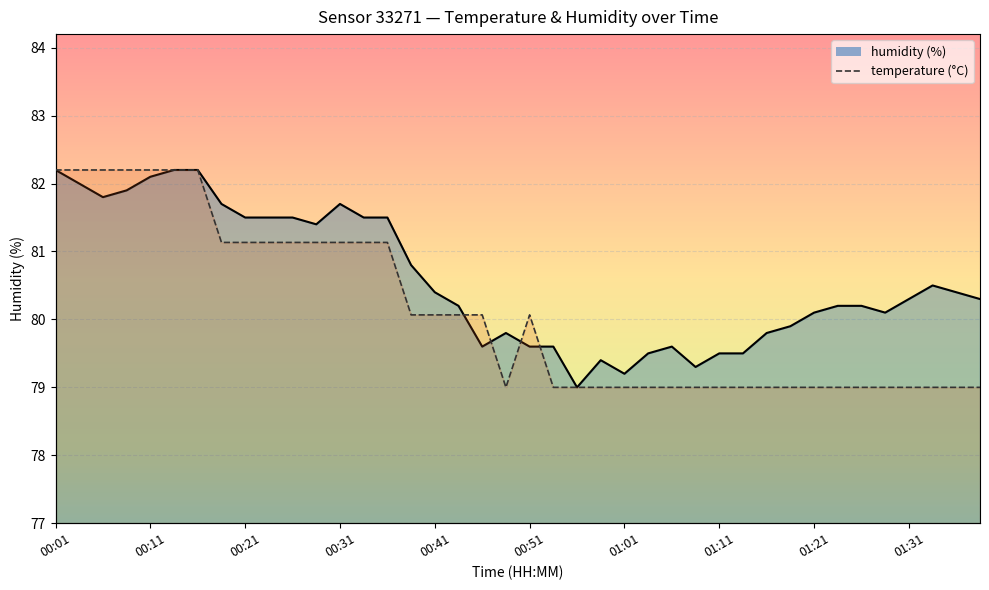

What is the difference between the humidity values at 31 and 01:01?

2.3